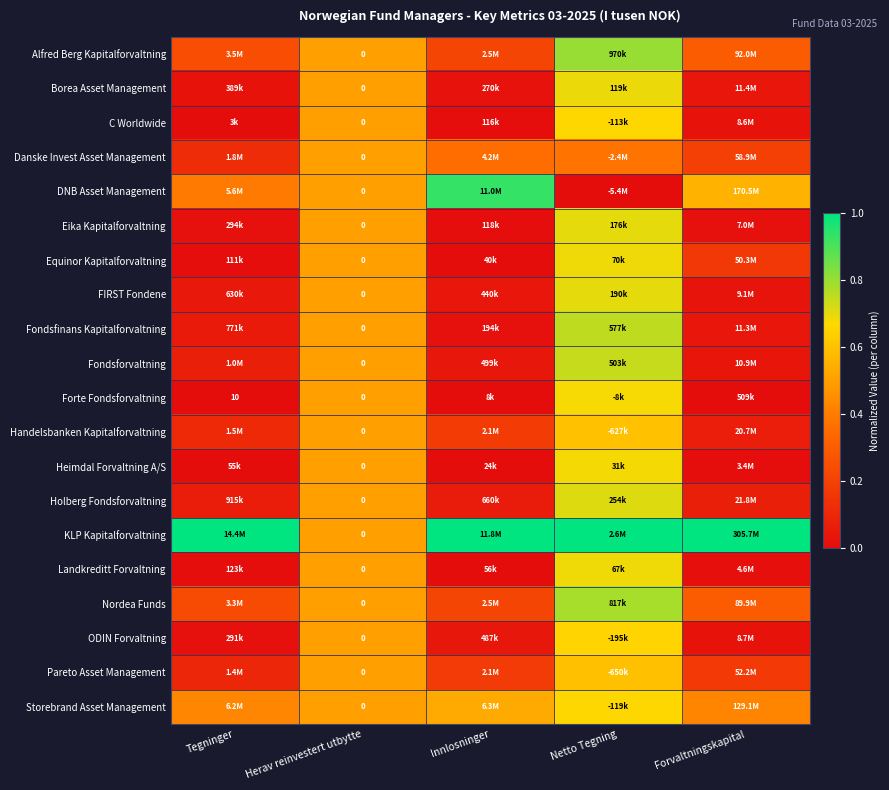

What is the spread (max minus min) of values at Tegninger?

1.0